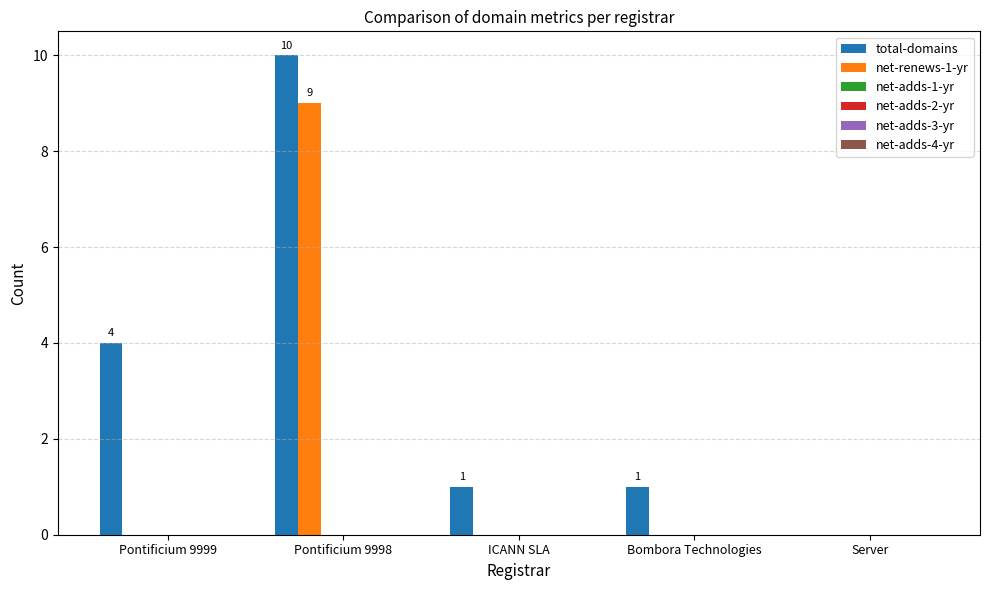

What is the greatest value displayed?

10